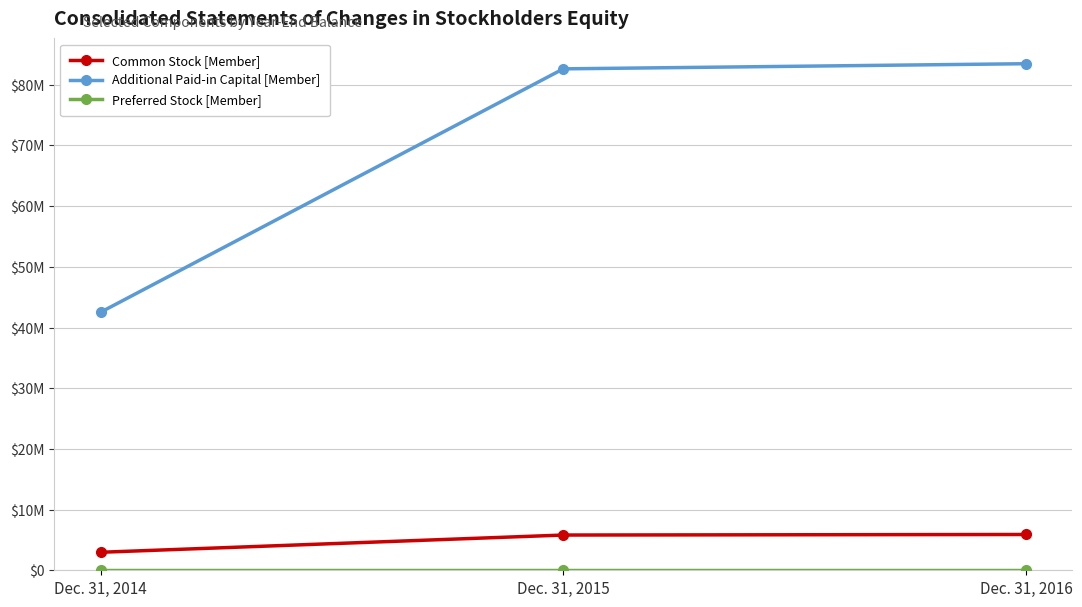

Does the chart have visible grid lines?

Yes